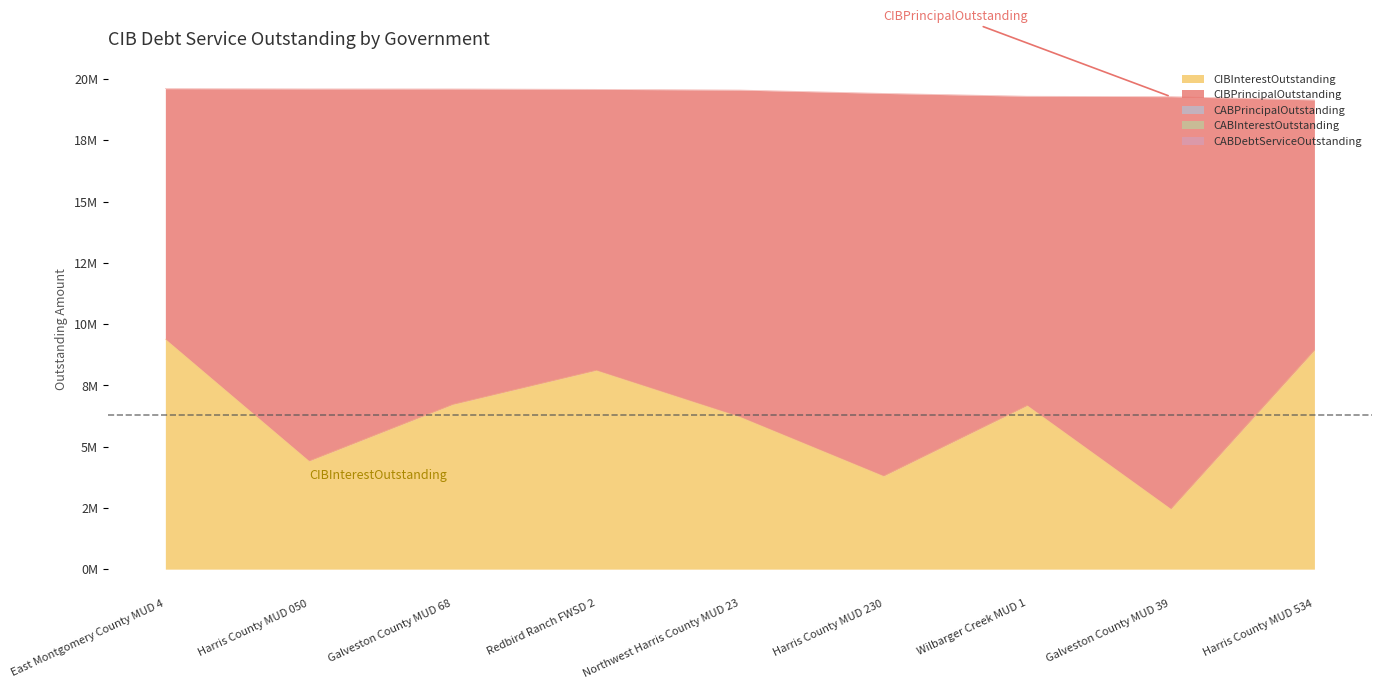

The value of CABPrincipalOutstanding at Galveston County MUD 39 is 0.0. True or false?

True